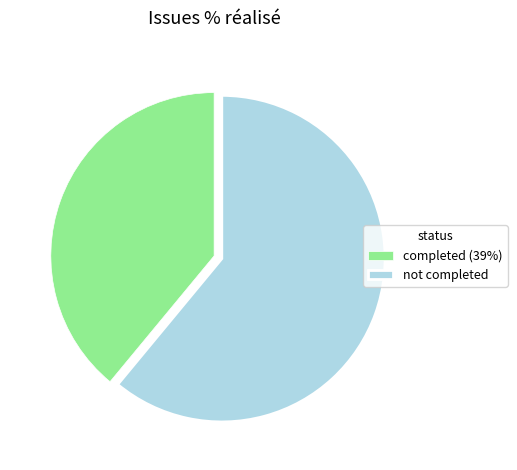

True or false: completed (39%) accounts for 44% of the total.

False